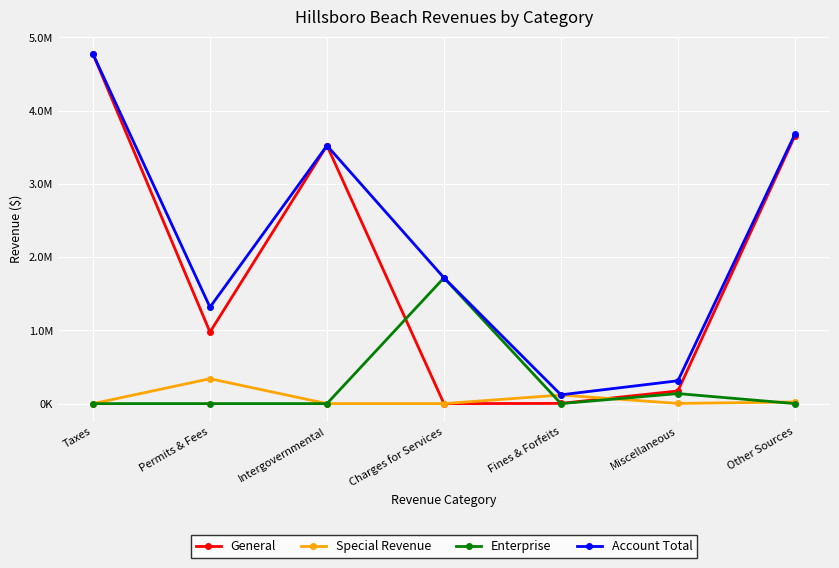

Does the chart have visible grid lines?

Yes